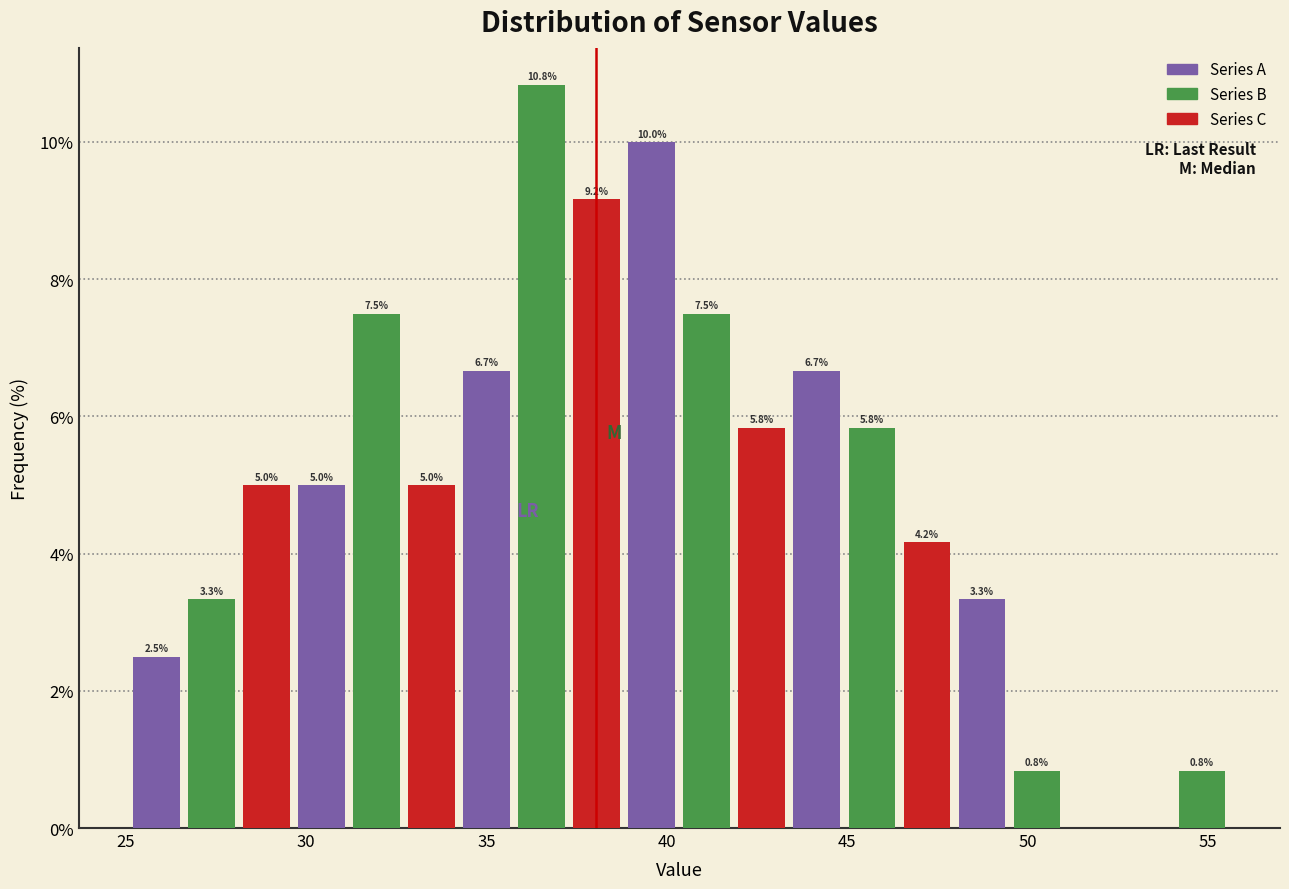

Around what value on the x-axis is the tallest bar? Give the approximate position of its centre, as read against the axis.

36.5